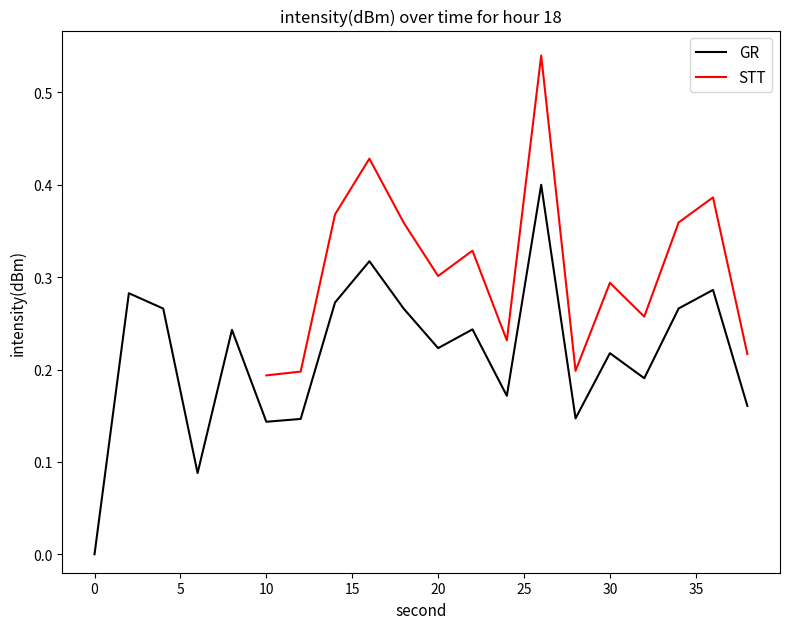

The chart shows a value of 0.2 at 8. True or false?

True